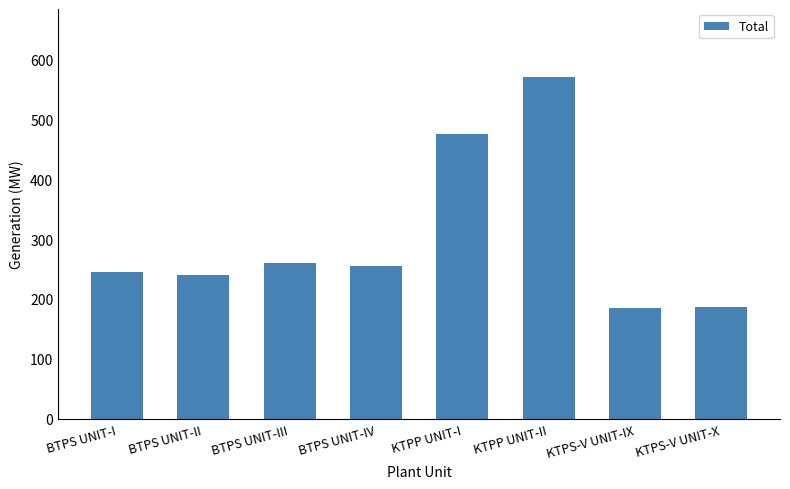

What is the difference between the second highest and second lowest values?

288